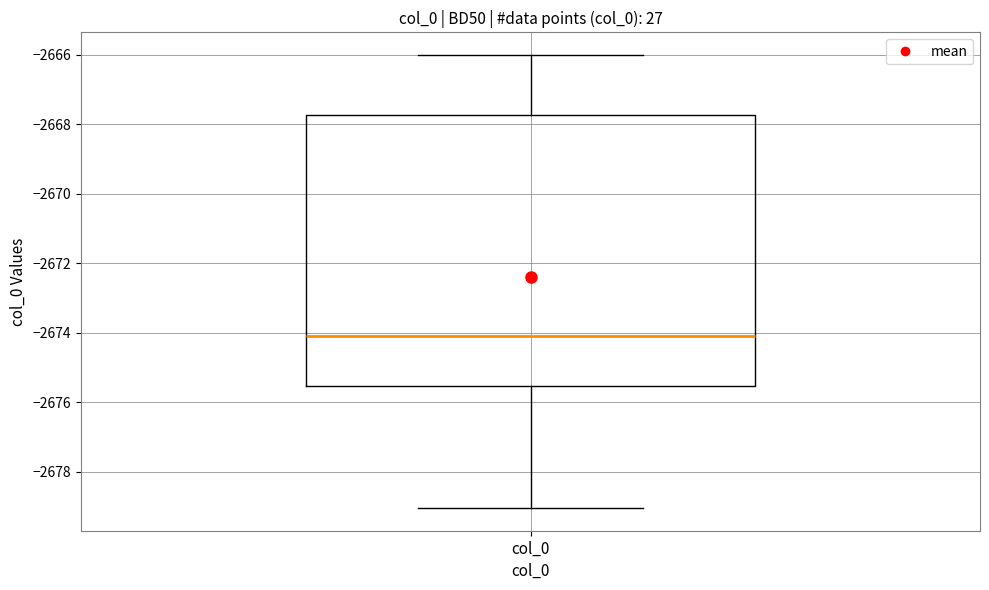

Read this box plot against the y-axis: the position of the median line, the range covered by the box, and the ends of both whiskers. The values are not printed on the chart, so give them approximately, as read against the axis.

median -2674.0, box -2675.6 to -2667.8, whiskers -2679.0 to -2666.0